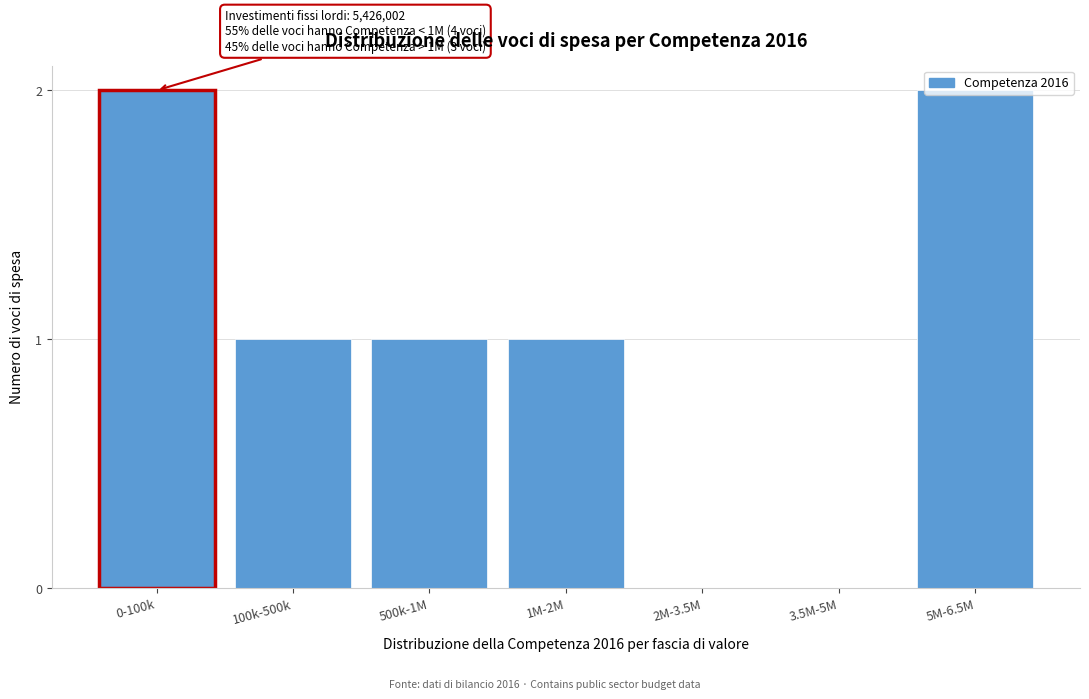

What is the sum of the values at 5M-6.5M and 100k-500k?

3